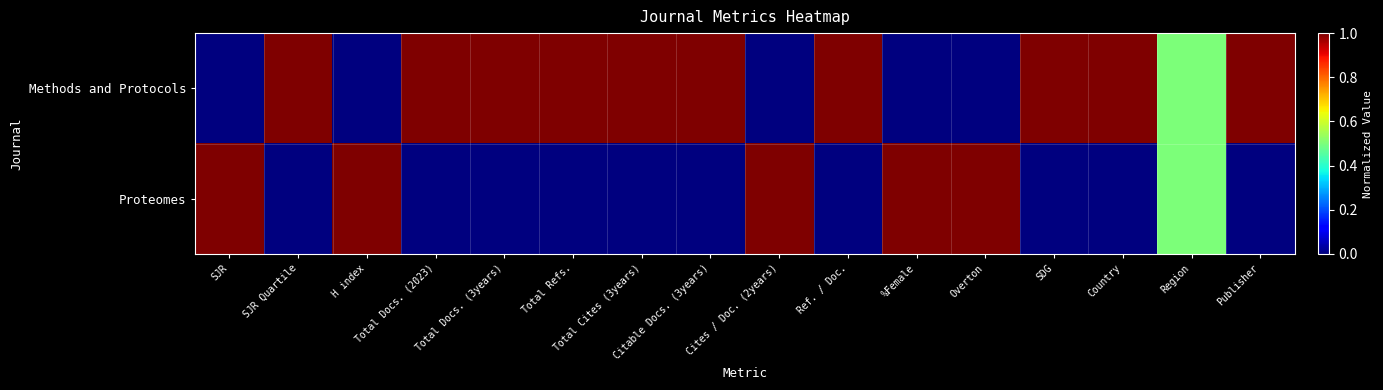

How many distinct data groups are displayed?

2